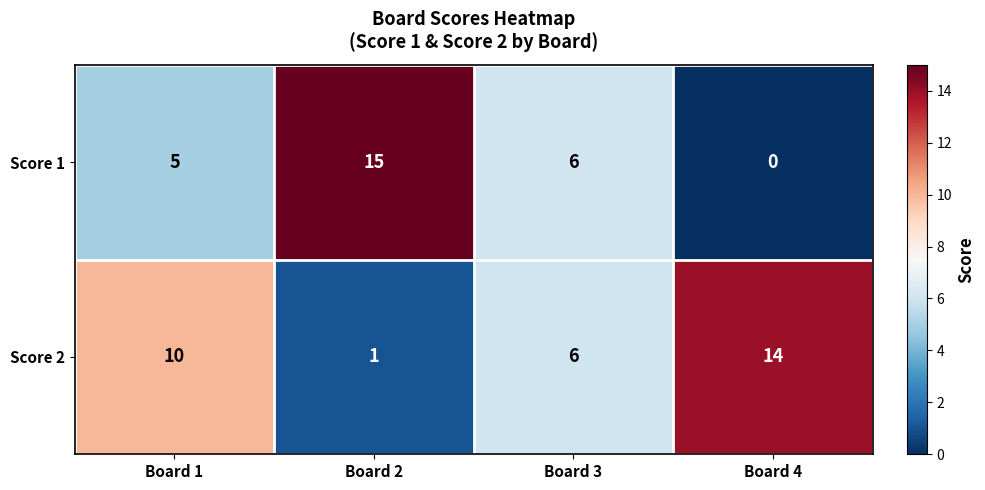

What is the total value across all series at Board 2?

16